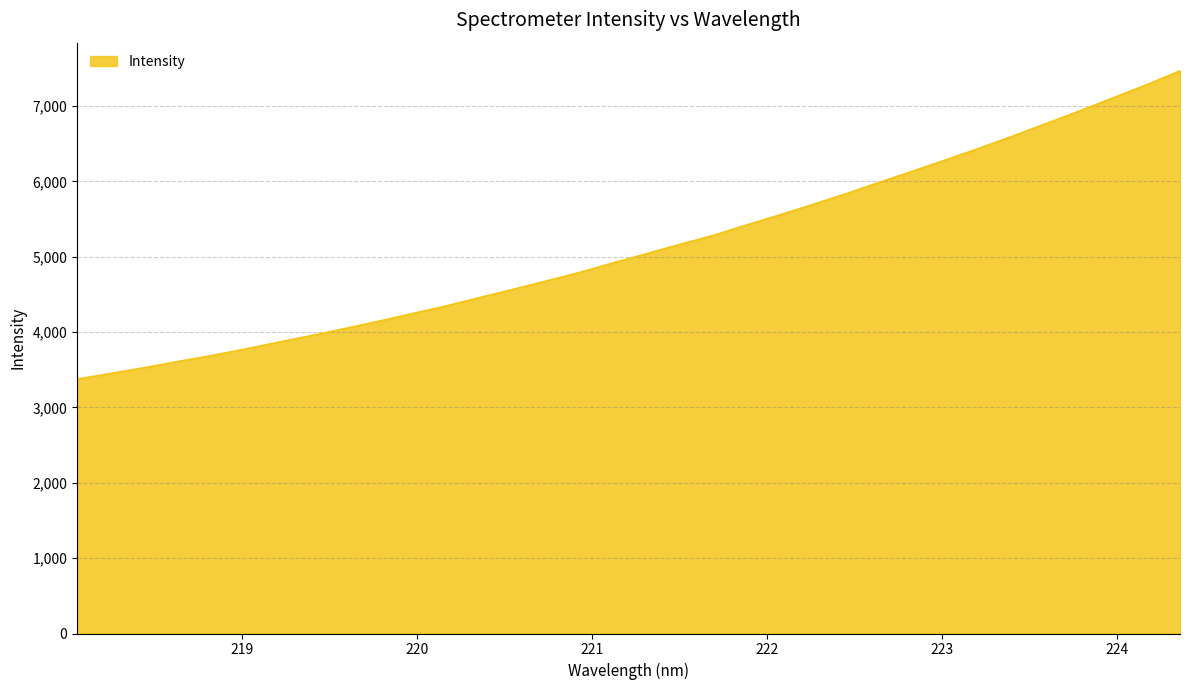

Reading left to right, list all the values displayed in this chart.

3375.9	3451.0	3526.9	3608.5	3687.2	3772.6	3864.1	3953.4	4046.7	4142.7	4243.7	4343.7	4454.8	4563.4	4675.2	4788.8	4914.8	5036.9	5161.0	5280.2	5419.0	5553.5	5692.8	5836.4	5987.6	6136.8	6287.7	6442.3	6602.4	6768.7	6936.1	7109.3	7281.6	7467.1